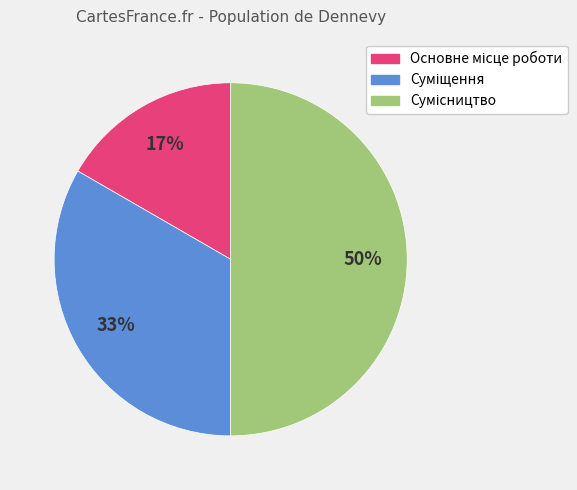

How many slices are in this pie chart?

3